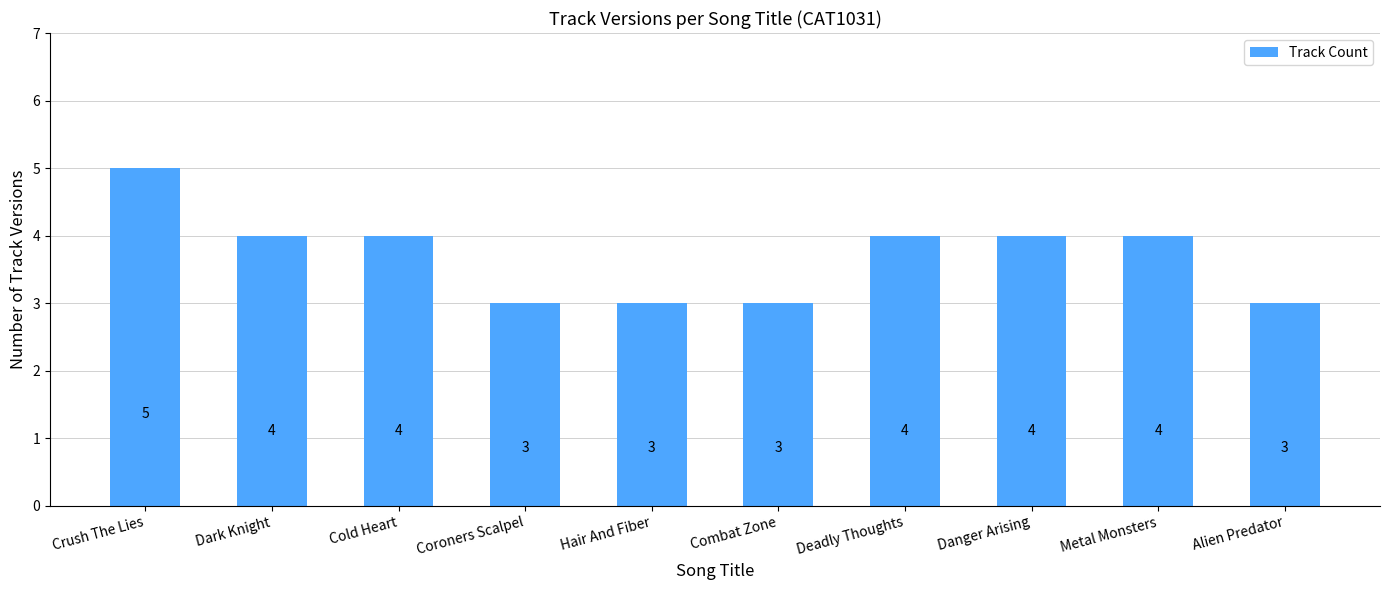

What is the sum of the values at Alien Predator and Deadly Thoughts?

7